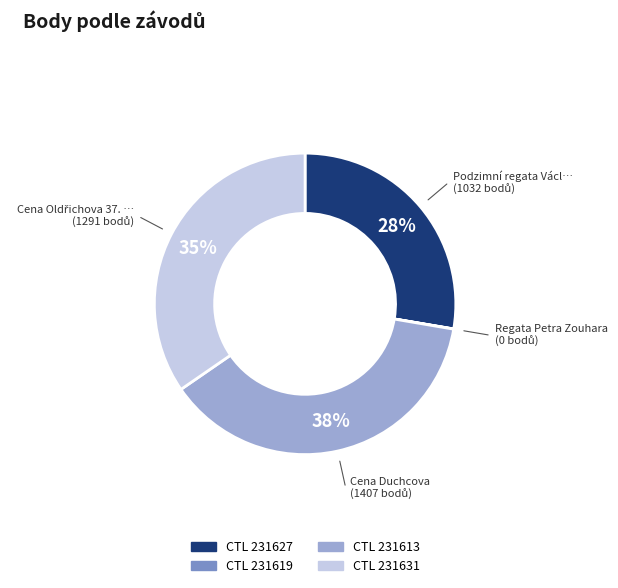

Does any single category account for the majority?

No